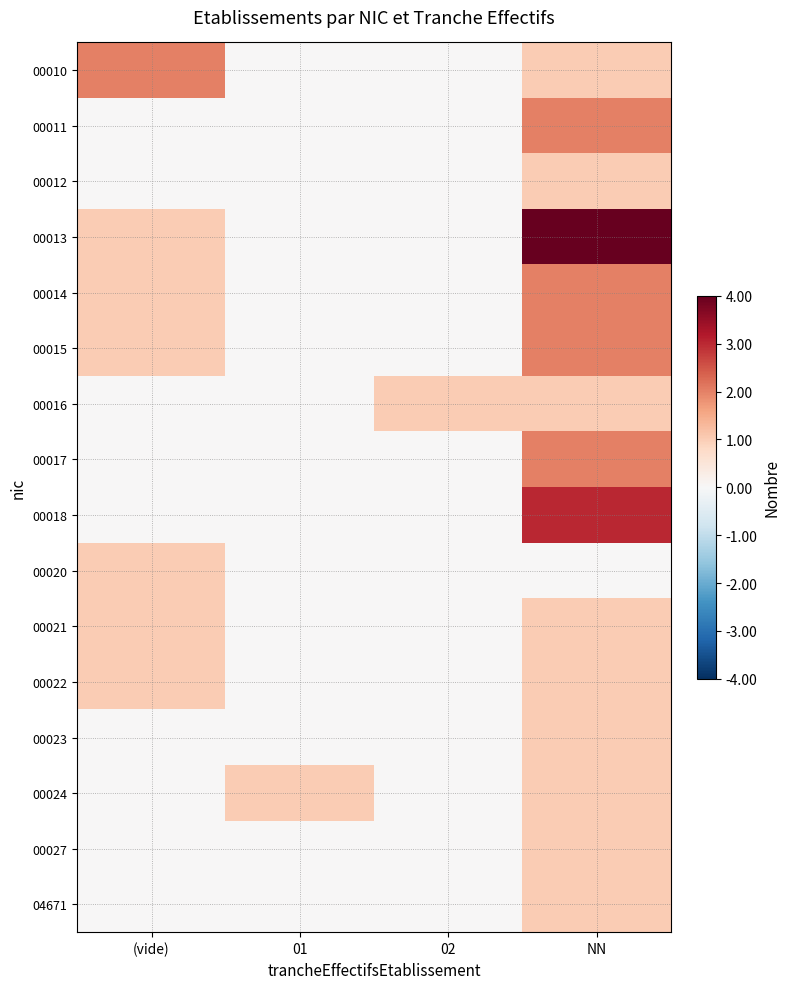

List the series in order of their peak value, highest first.

00013, 00018, 00010, 00011, 00014, 00015, 00017, 00012, 00016, 00020, 00021, 00022, 00023, 00024, 00027, 04671